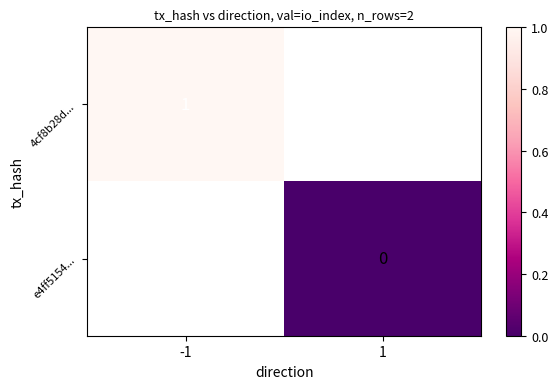

The value of 4cf8b28d... at -1 is 1. True or false?

True